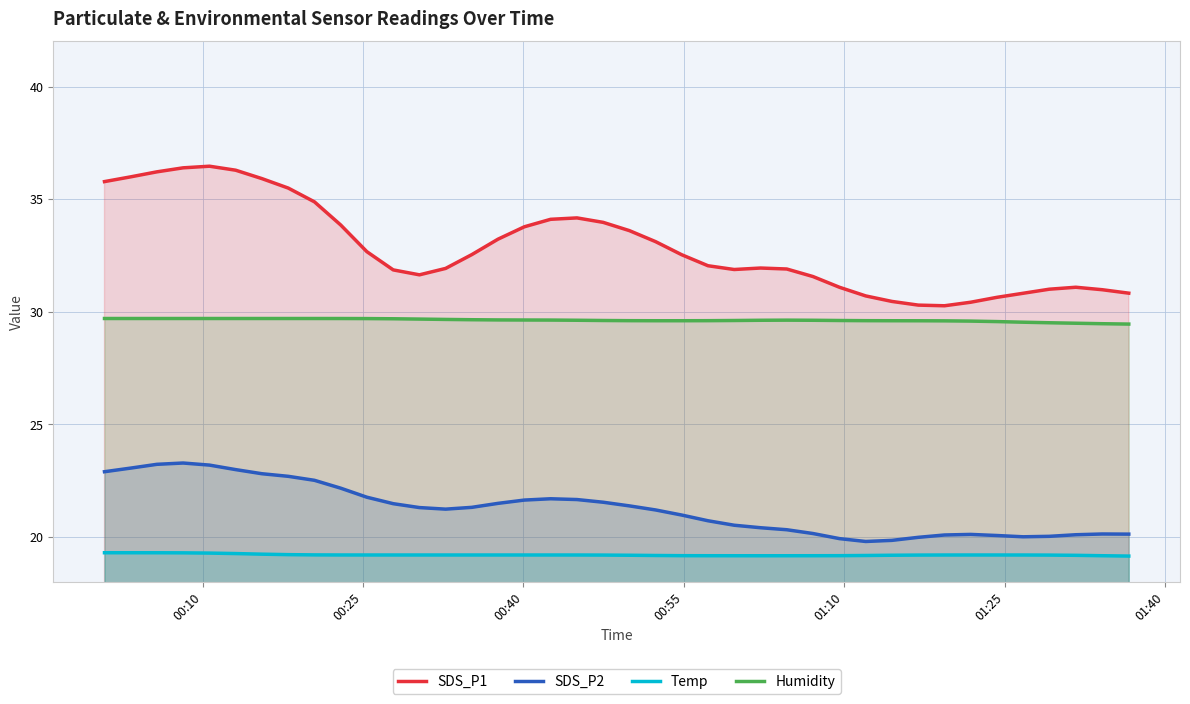

Which series has the largest total across all categories?

SDS_P1